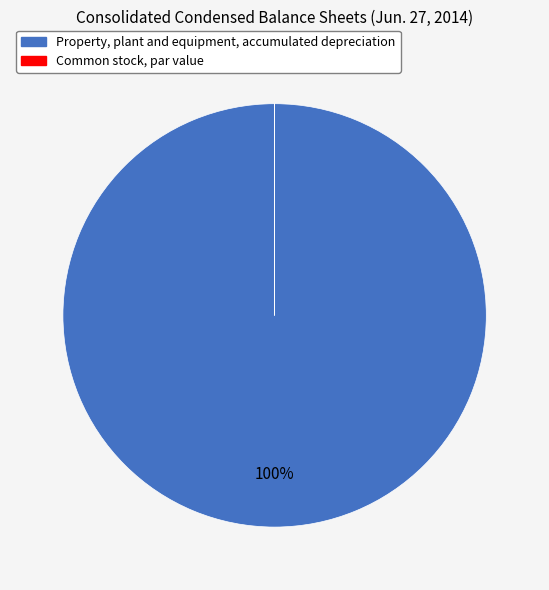

What is the largest slice in the pie chart?

Property, plant and equipment, accumulated depreciation